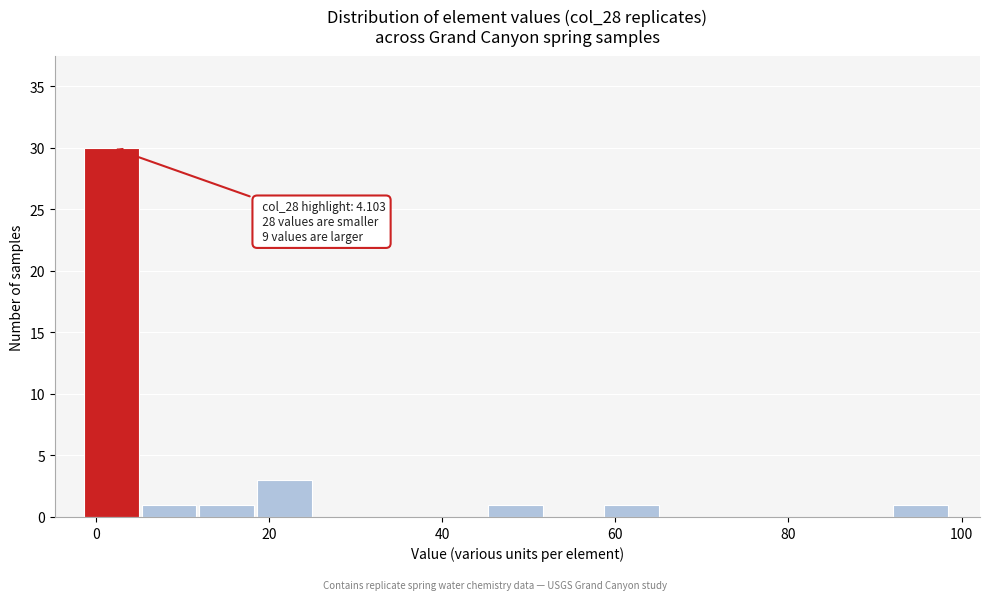

Around what value on the x-axis is the tallest bar? Give the approximate position of its centre, as read against the axis.

2